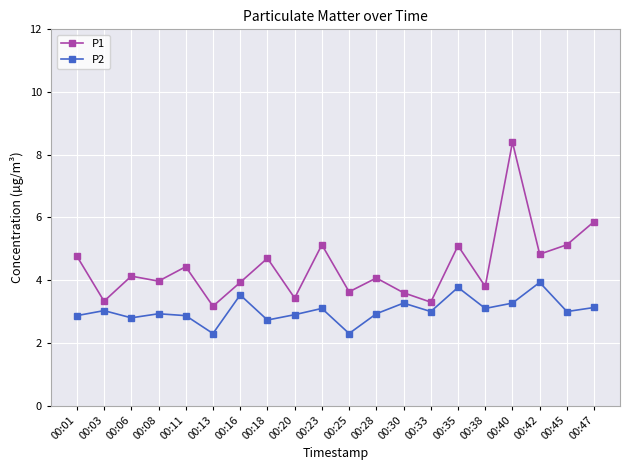

True or false: P2 has a value of 1.6 at 00:18.

False